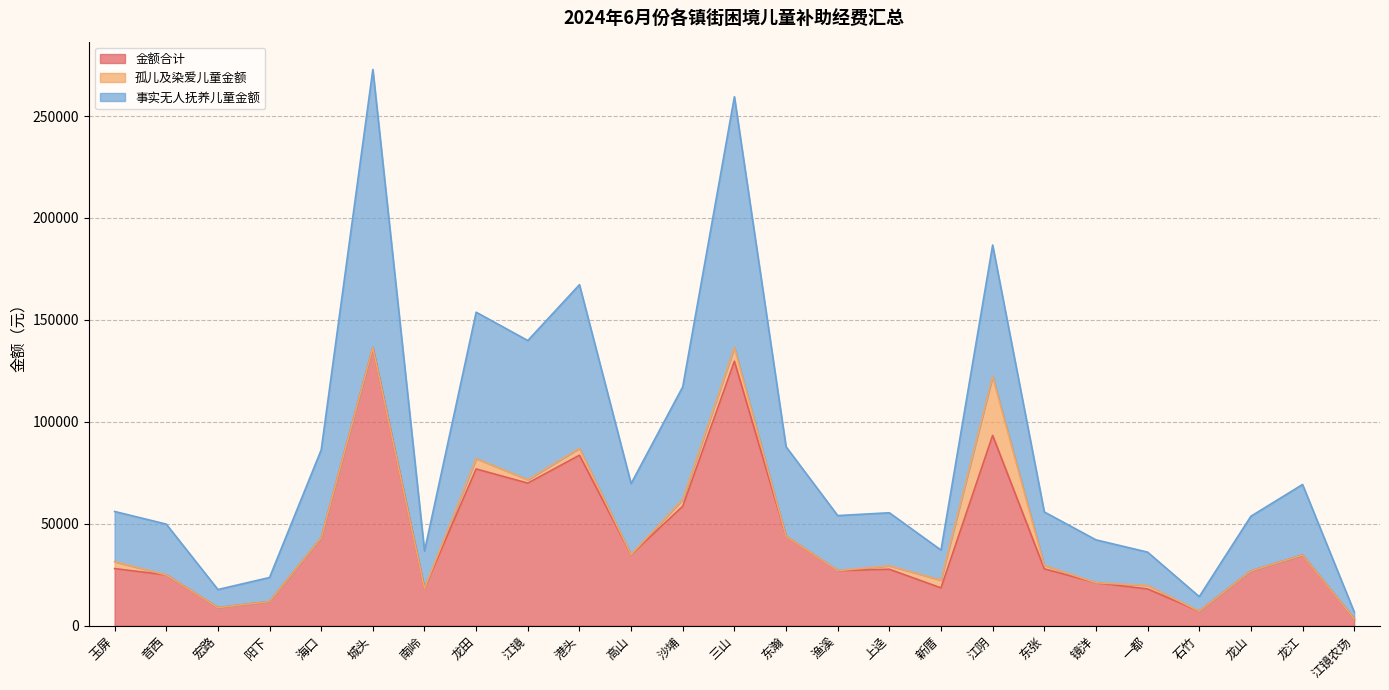

The value of 事实无人抚养儿童金额 at 阳下 is 23672. True or false?

True